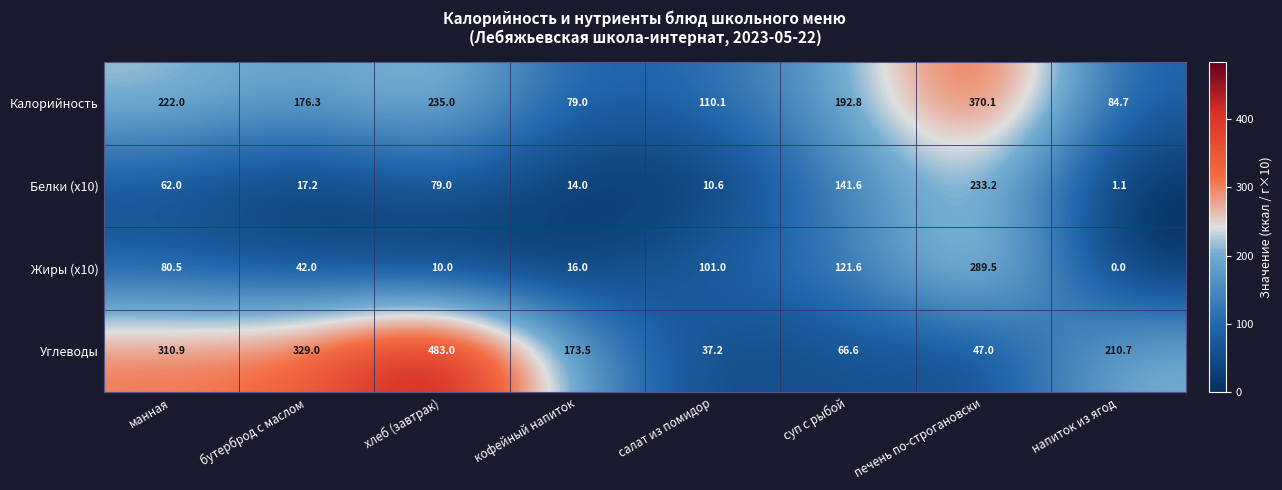

Rank the series at печень по-строгановски from lowest to highest value.

Углеводы, Белки (x10), Жиры (x10), Калорийность